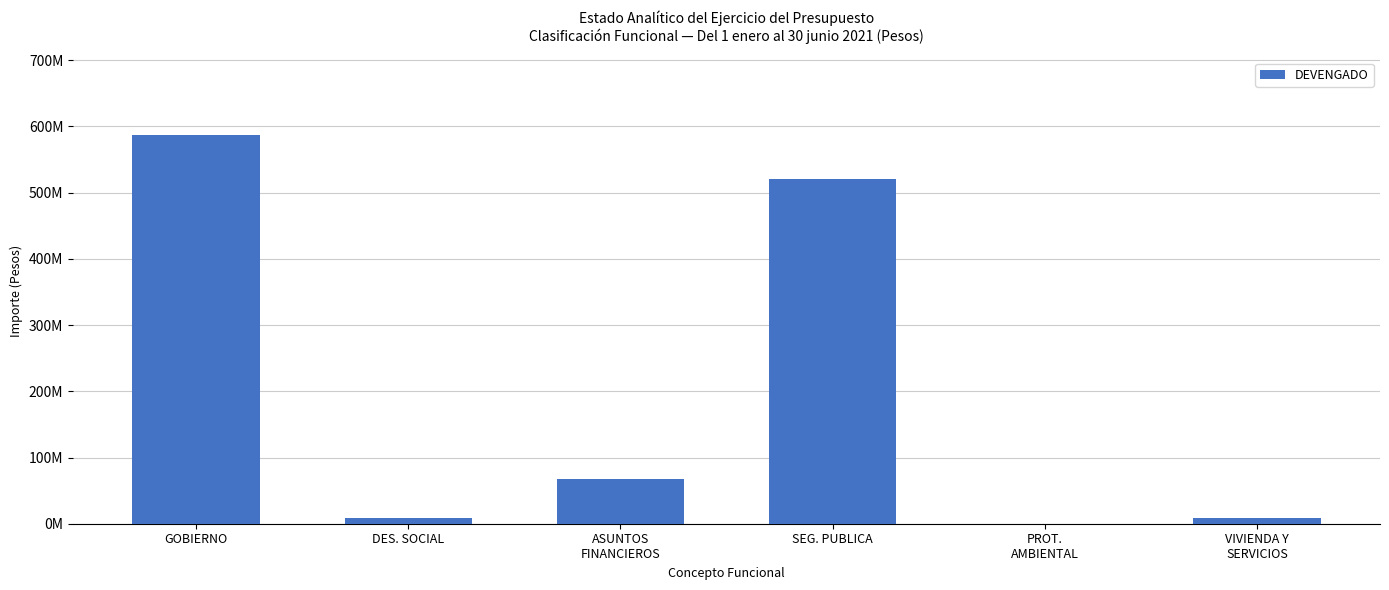

Reading right to left, list all the values displayed in this chart.

8177235.1	8094.7	519905524.7	66969853.1	8185329.8	586875377.8